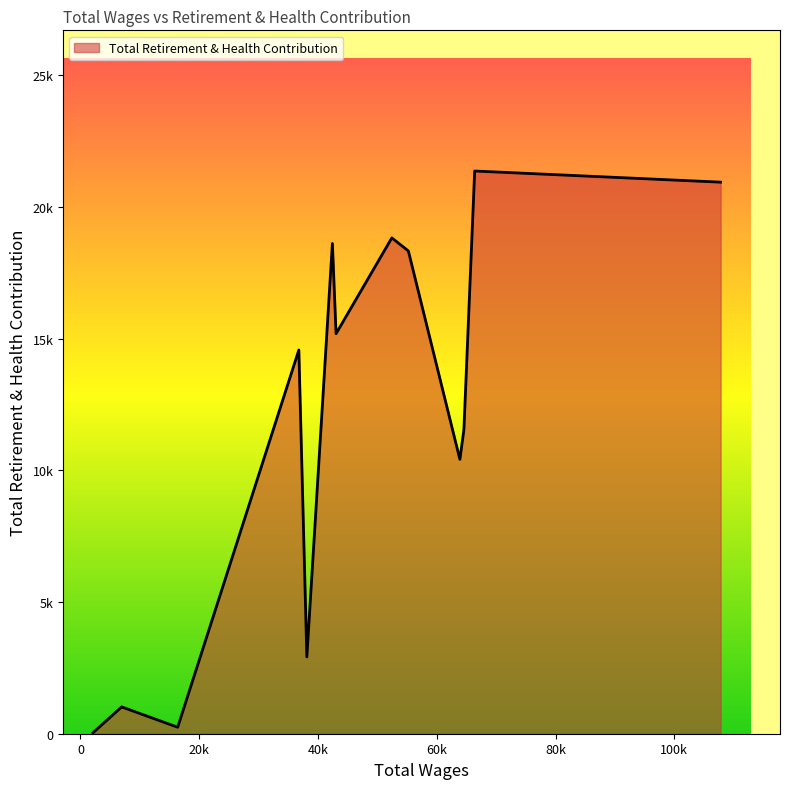

What is the greatest value displayed?

21359